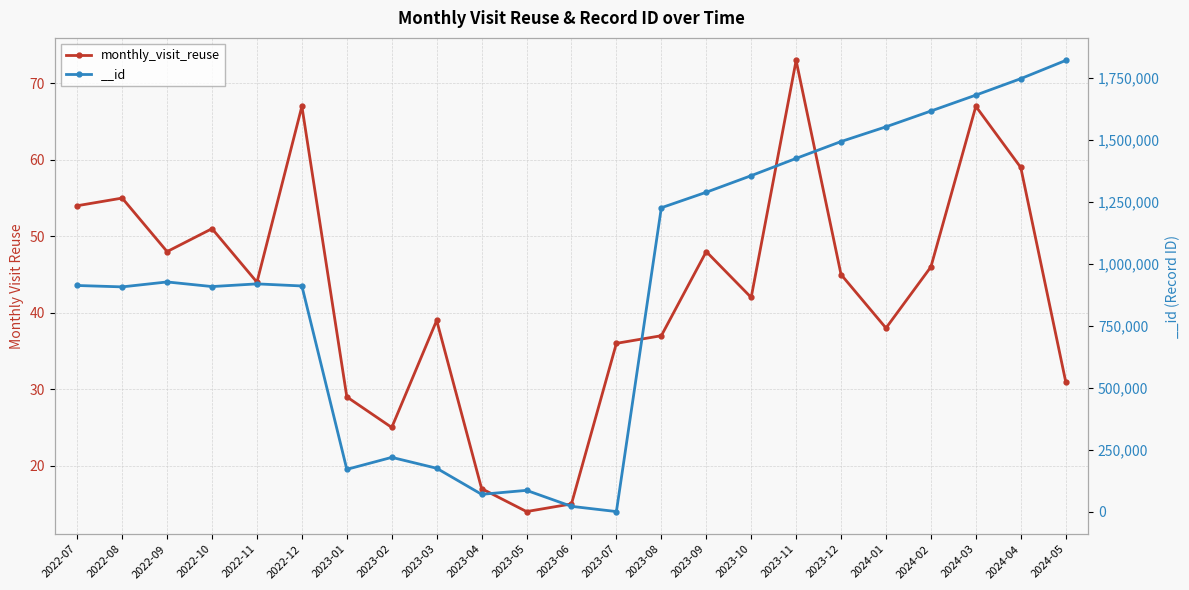

Where does the data first go above 44?

2022-07